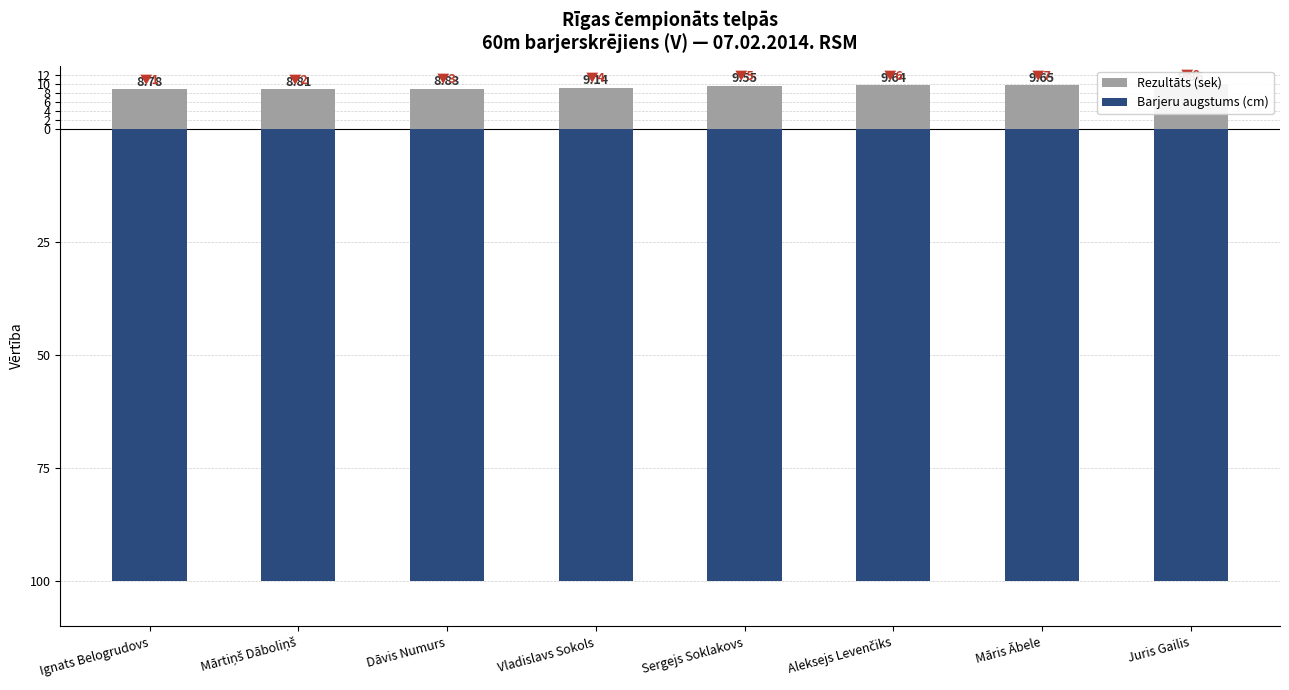

Is the value of Barjeru augstums (cm) at Dāvis Numurs greater than the value of Rezultāts (sek) at Mārtiņš Dāboliņš?

No